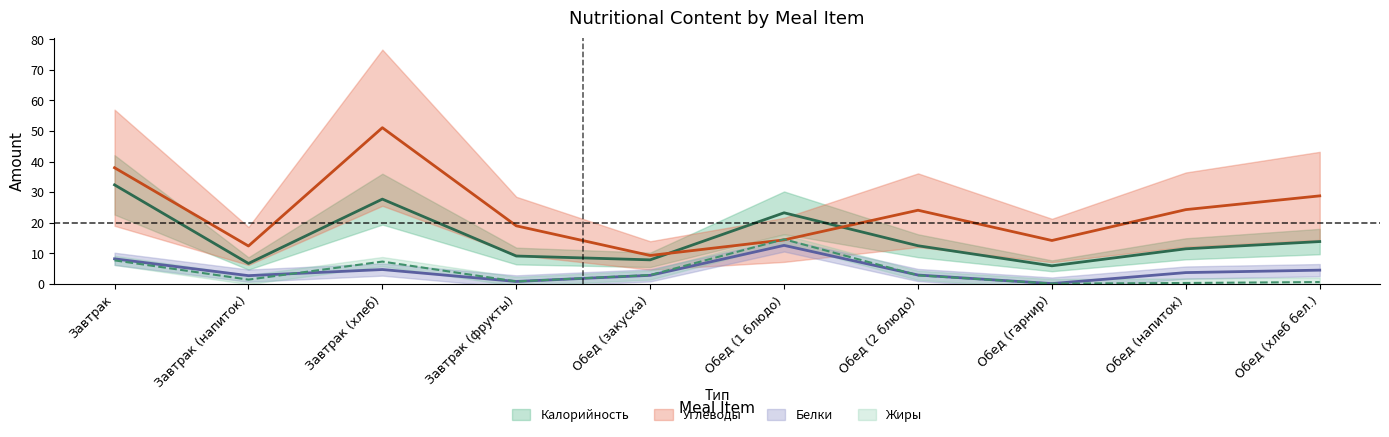

How many distinct data groups are displayed?

4